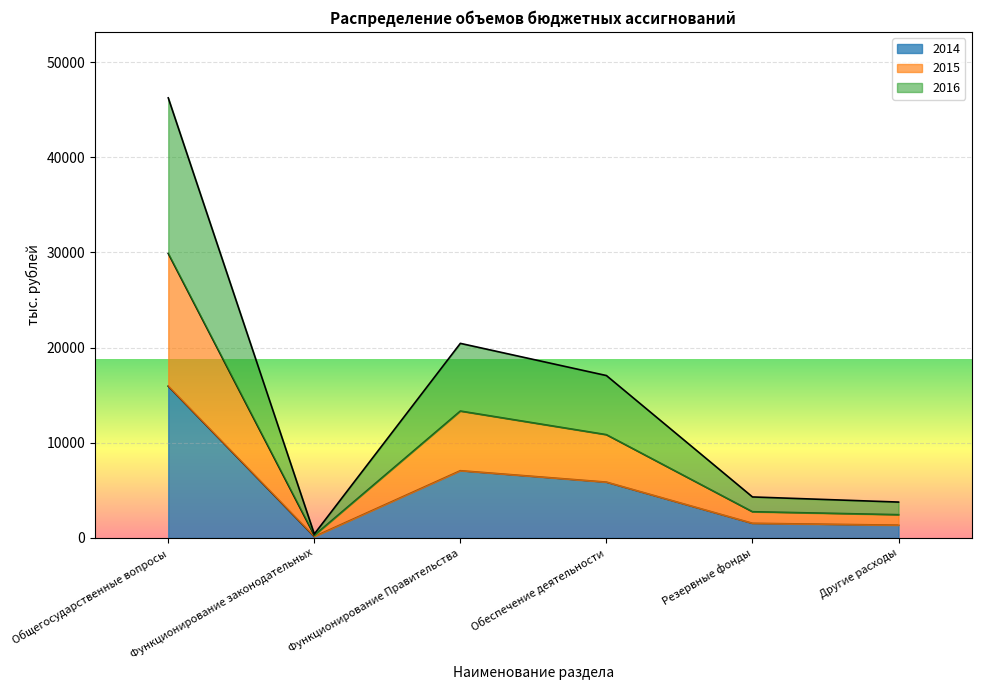

The 2014 series shows 2374.4 at Резервные фонды. True or false?

False